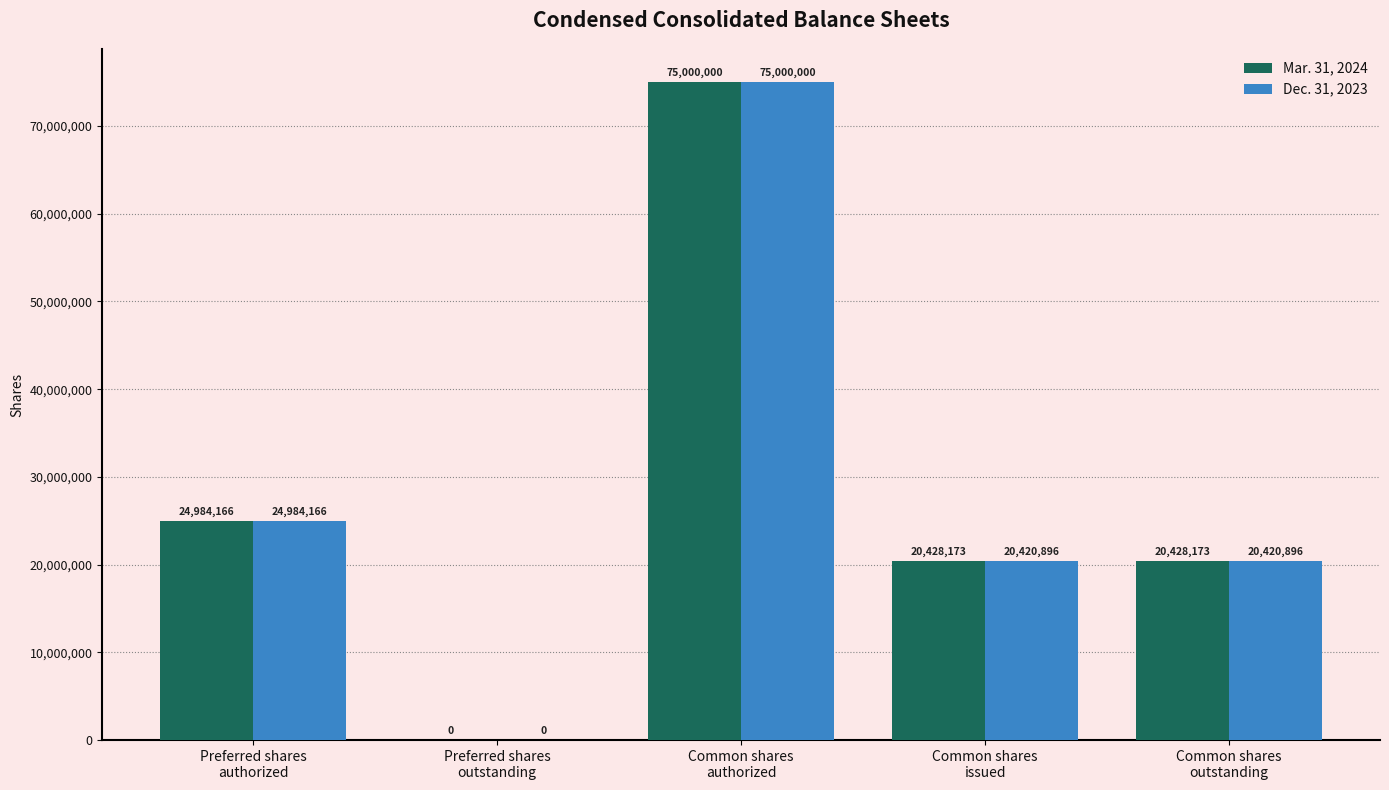

How many data points does each series have?

5